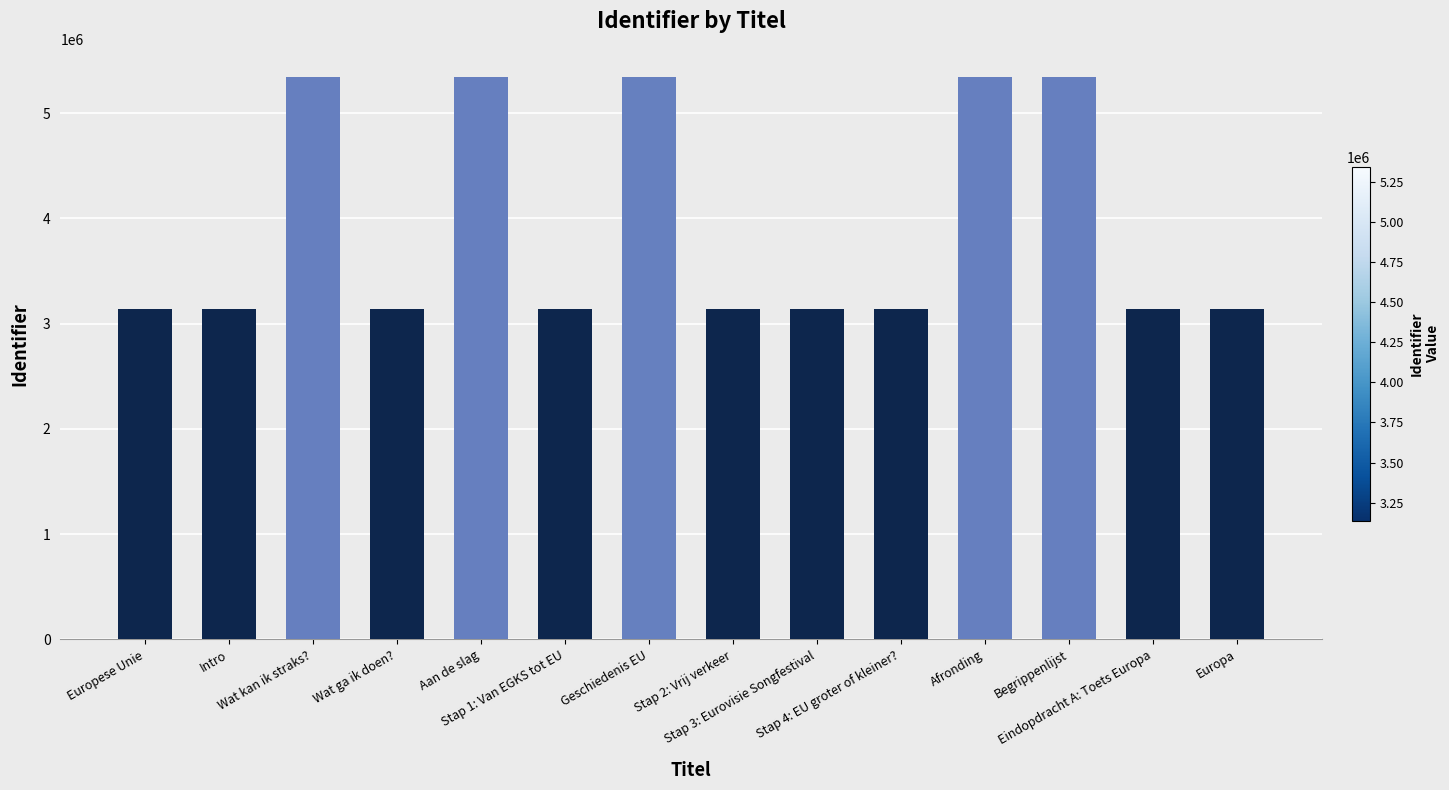

What is the maximum value shown in the chart?

5342507